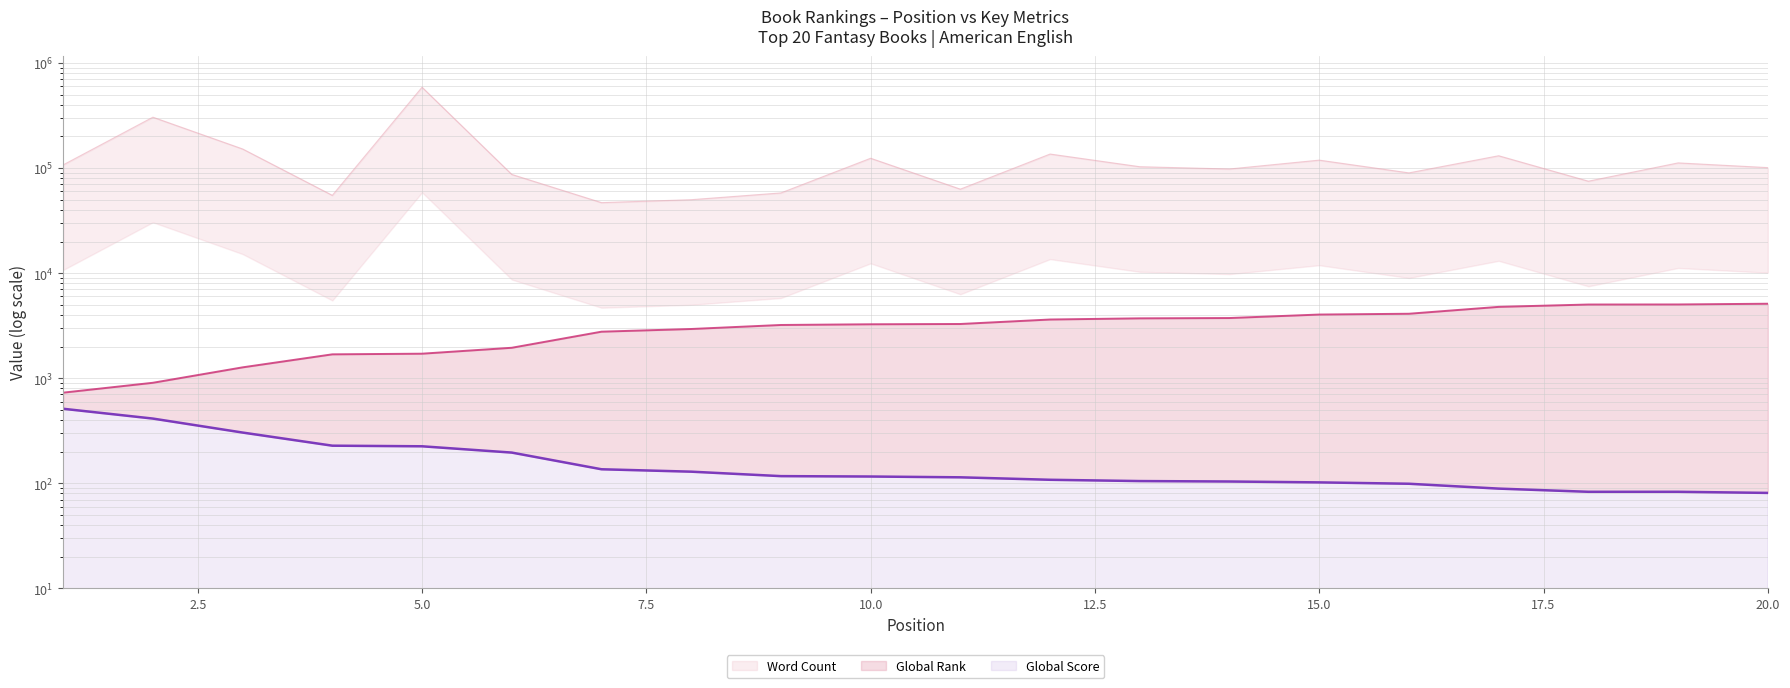

Reading right to left, extract all data points from this chart.

Global Rank: 5117	5036	5029	4777	4108	4037	3740	3715	3621	3282	3262	3212	2941	2773	1949	1712	1688	1269	905	729
Global Score: 81	83	83	89	99	102	104	105	108	114	116	117	129	136	196	225	228	304	413	512
Word Count: 101000	112000	75000	131000	90000	119000	98000	103000	136000	63000	124000	58000	50000	46900	87000	588000	55000	152000	305000	107253